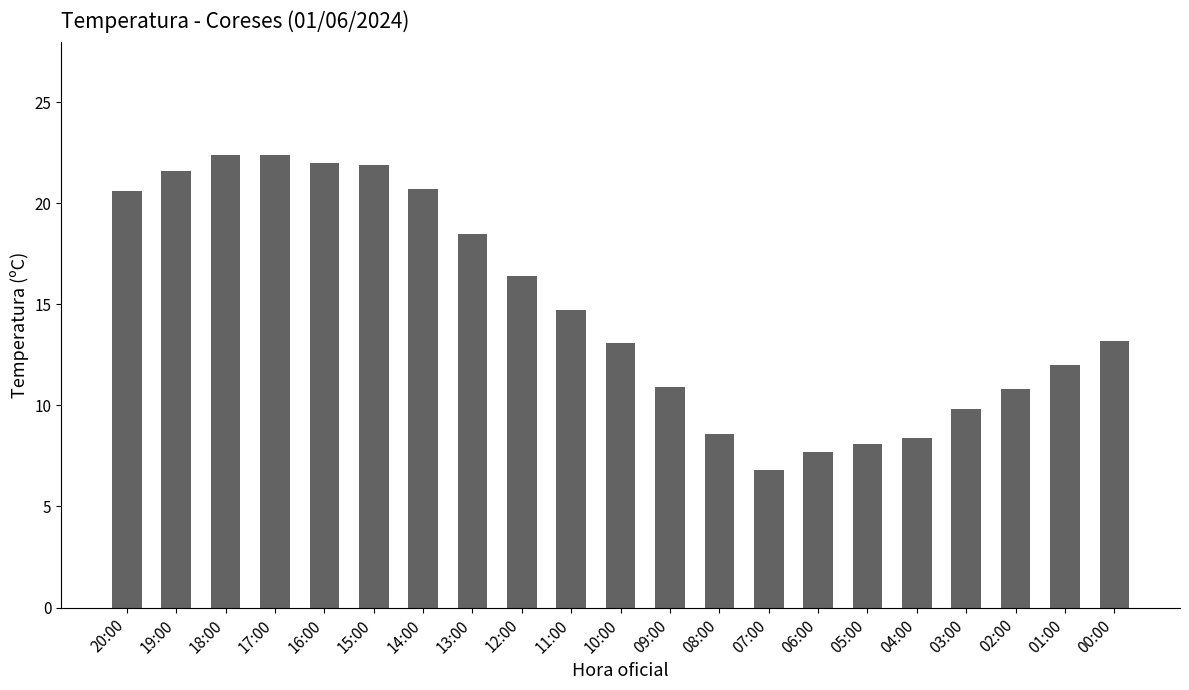

At which category does the chart reach its minimum across all series?

07:00